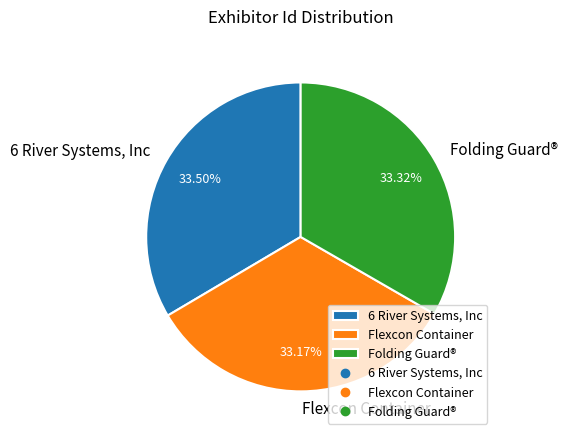

What is the ratio of the value at Flexcon Container to the value at Folding Guard®?

1.0